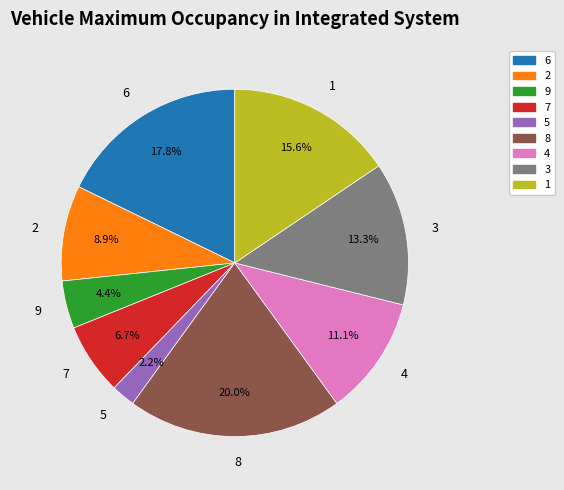

Is the sum of 7 and 1 greater than half?

No